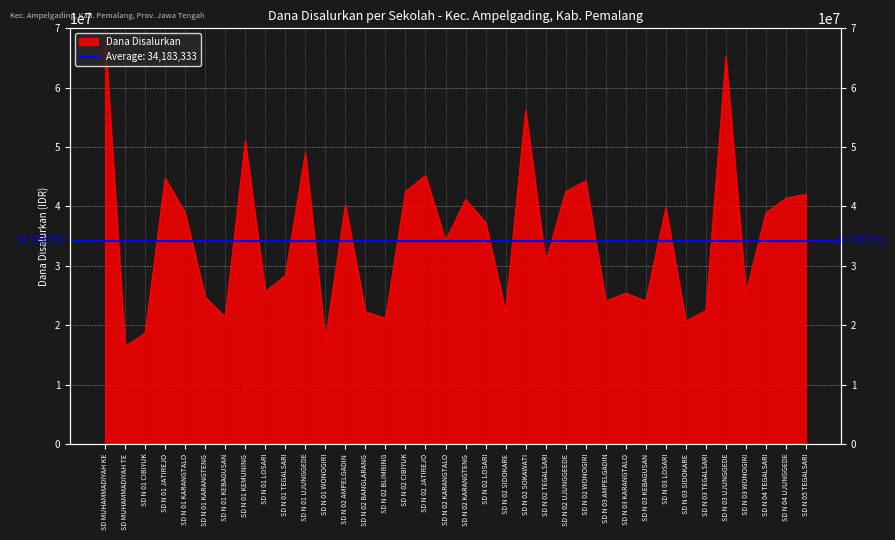

True or false: the data shows 8847298 at SD N 02 CIBIYUK.

False